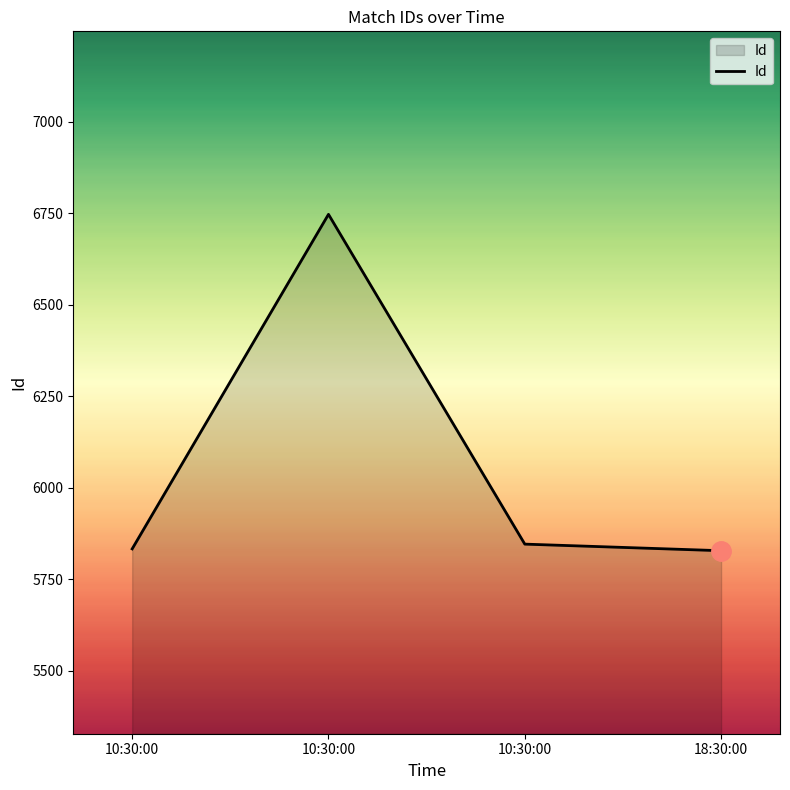

How many distinct data groups are displayed?

1